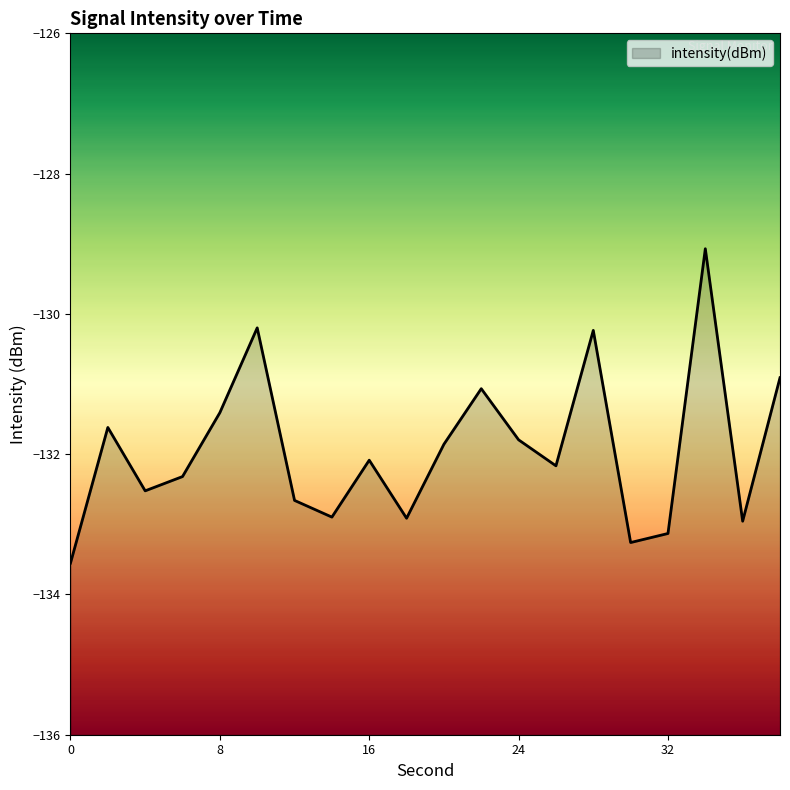

What is the sum of the values at 4 and 2?

-264.1